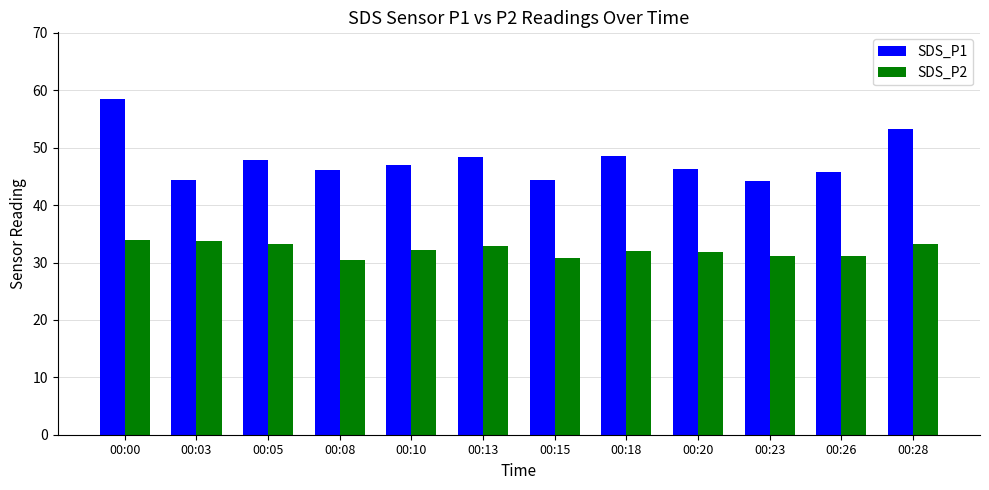

Rank the series by their maximum value, from lowest to highest.

SDS_P2, SDS_P1